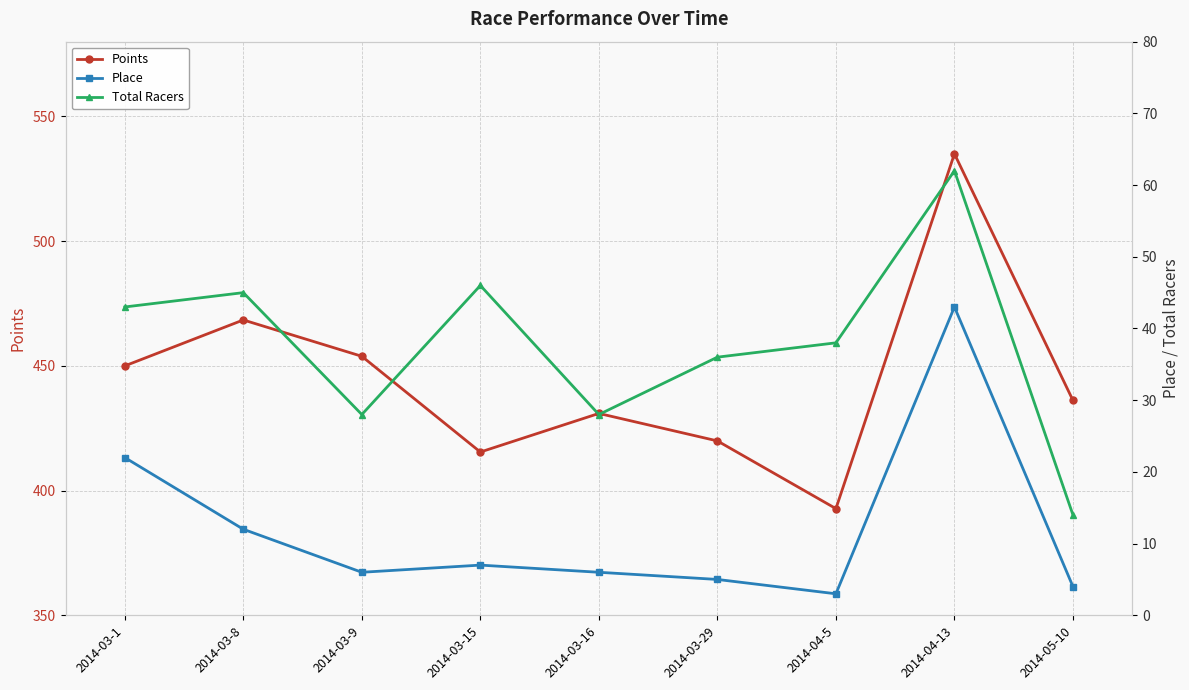

Does the chart have visible grid lines?

Yes